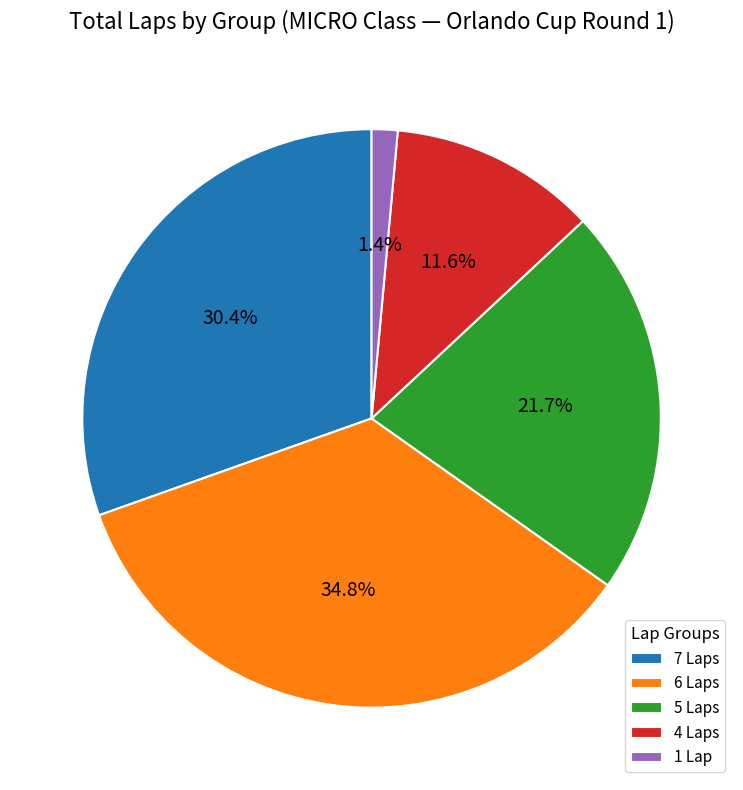

Between 6 Laps and 4 Laps, which is larger?

6 Laps